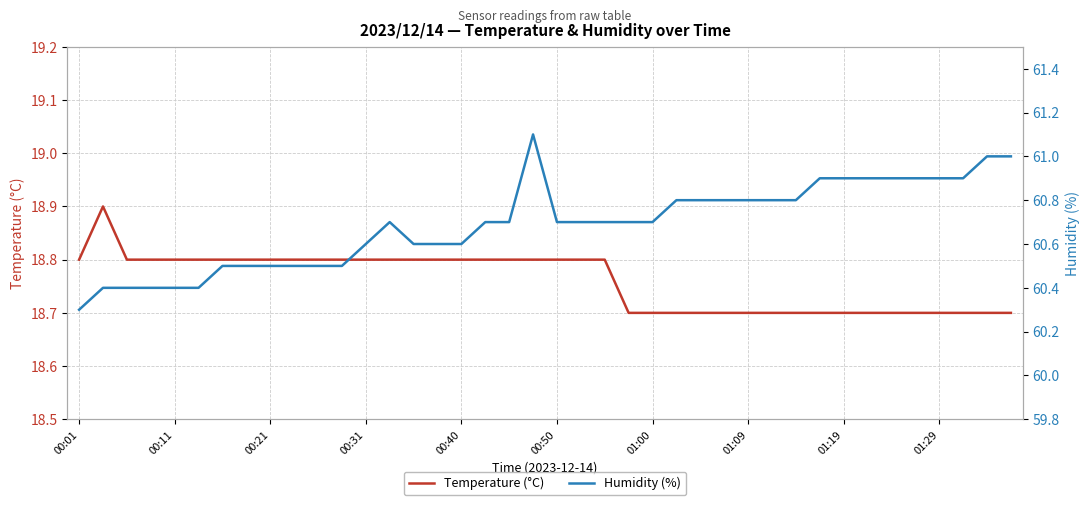

At how many categories does at least one series exceed 60?

40